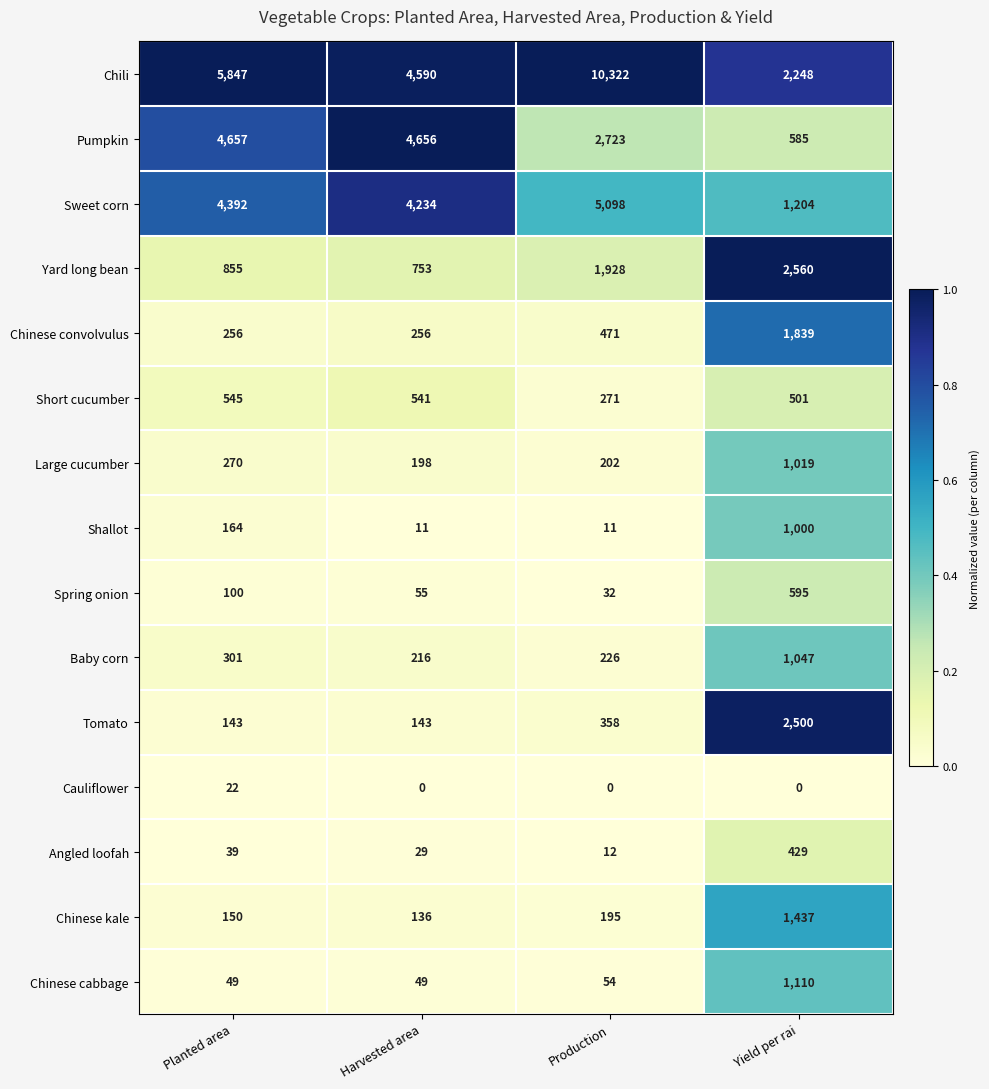

What is the difference between the maximum and minimum values in the Pumpkin series?

4072